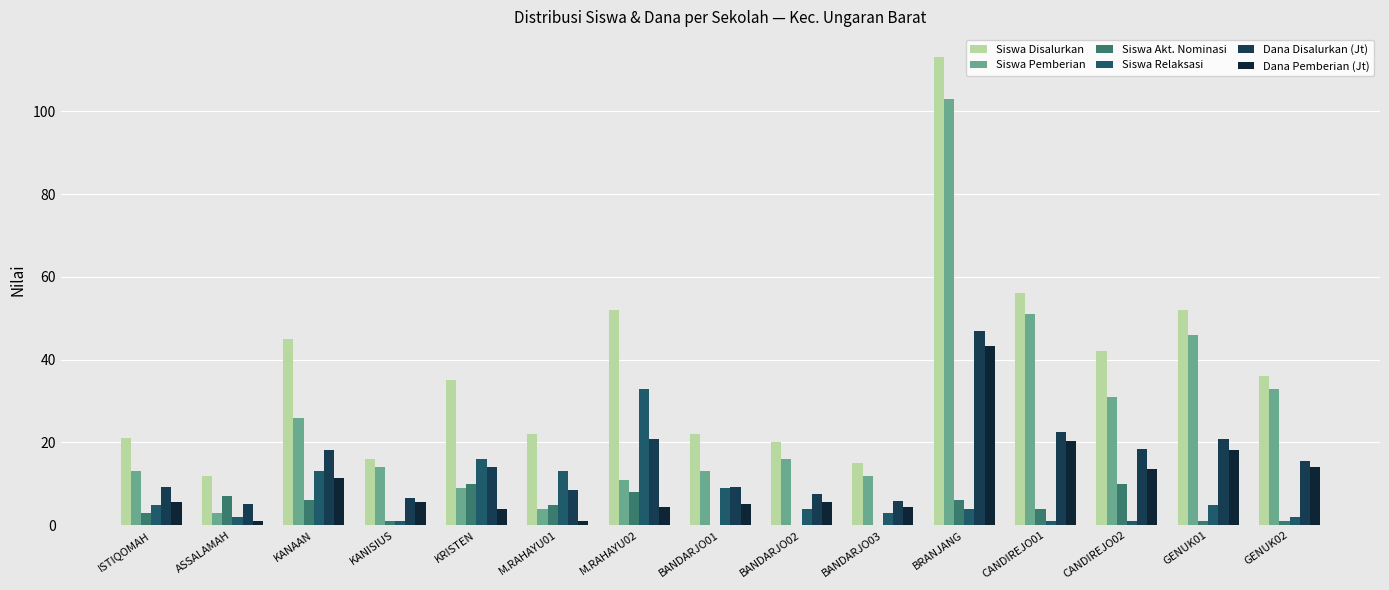

True or false: Siswa Pemberian has a value of 11.0 at M.RAHAYU02.

True